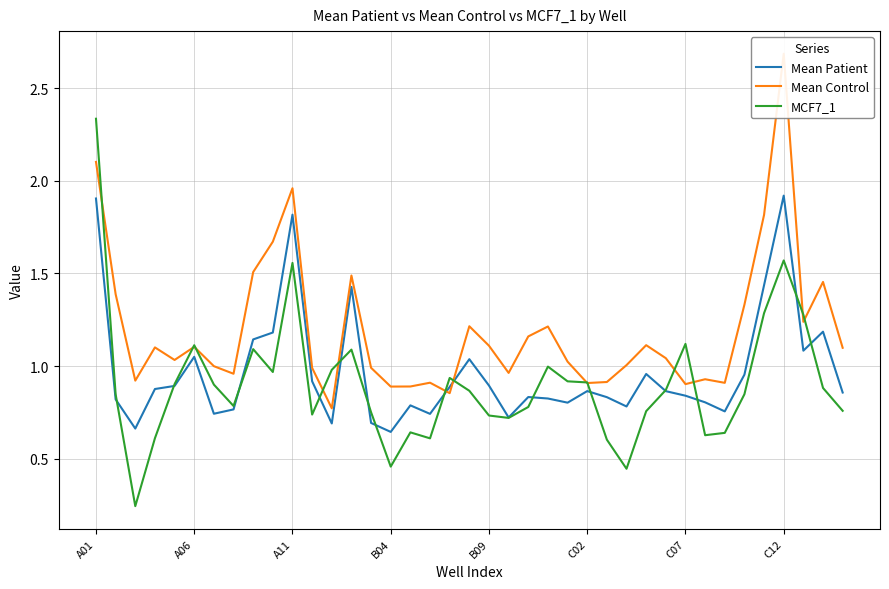

The Mean Patient series shows 2.5 at A11. True or false?

False